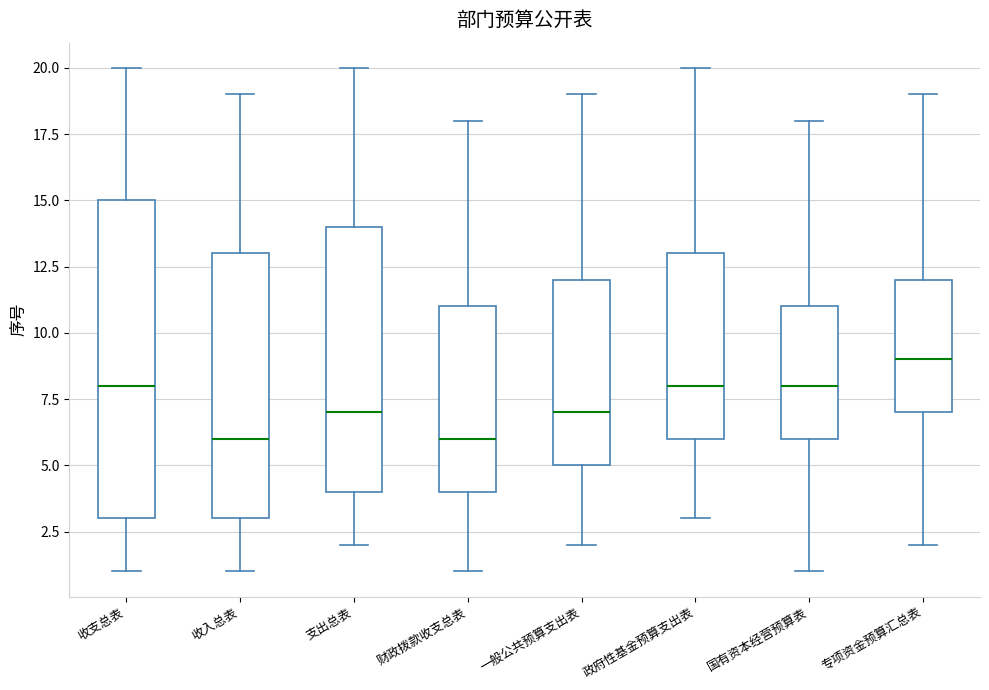

Where does the upper whisker of the box for 政府性基金预算支出表 end on the y-axis? The values are not printed on the chart, so give them approximately, as read against the axis.

20